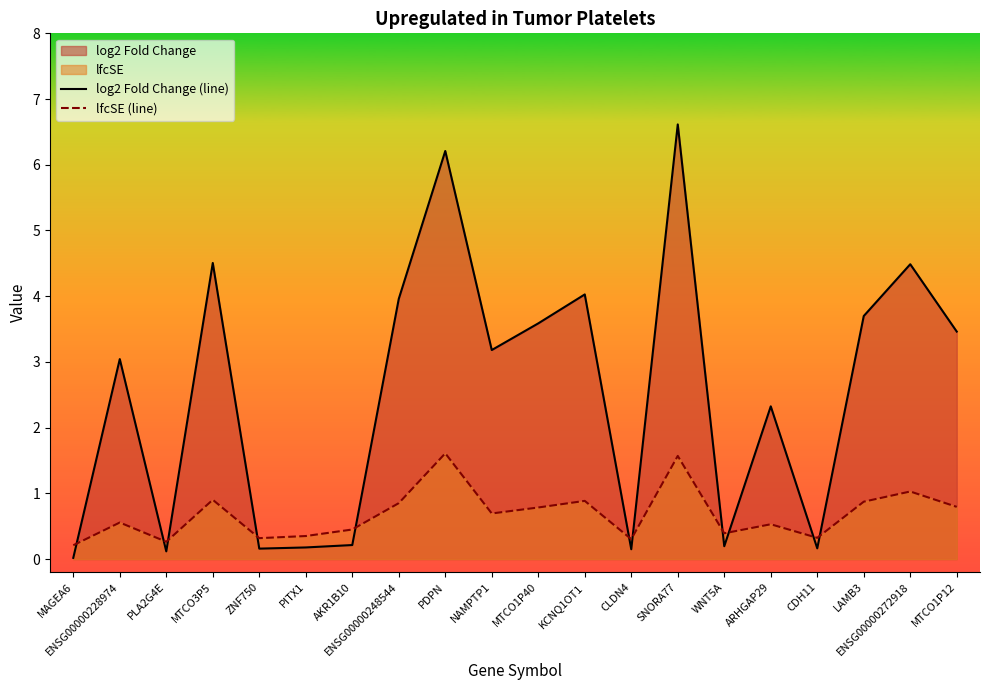

After their last crossing, which series has the higher values: lfcSE (line) or log2 Fold Change (line)?

log2 Fold Change (line)